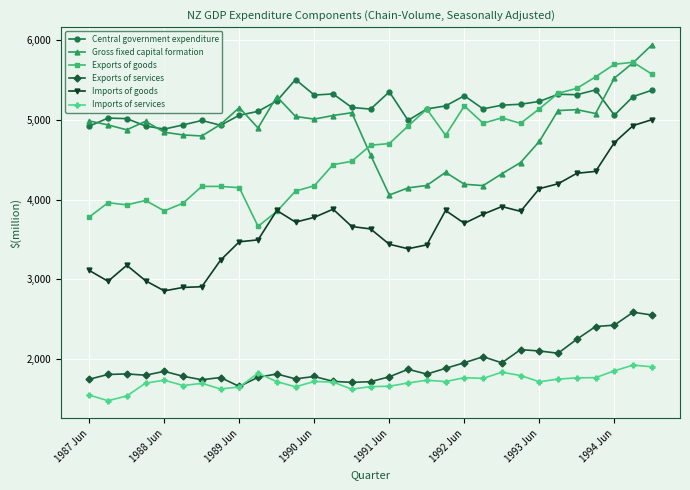

What is the minimum value shown in the chart?

1483